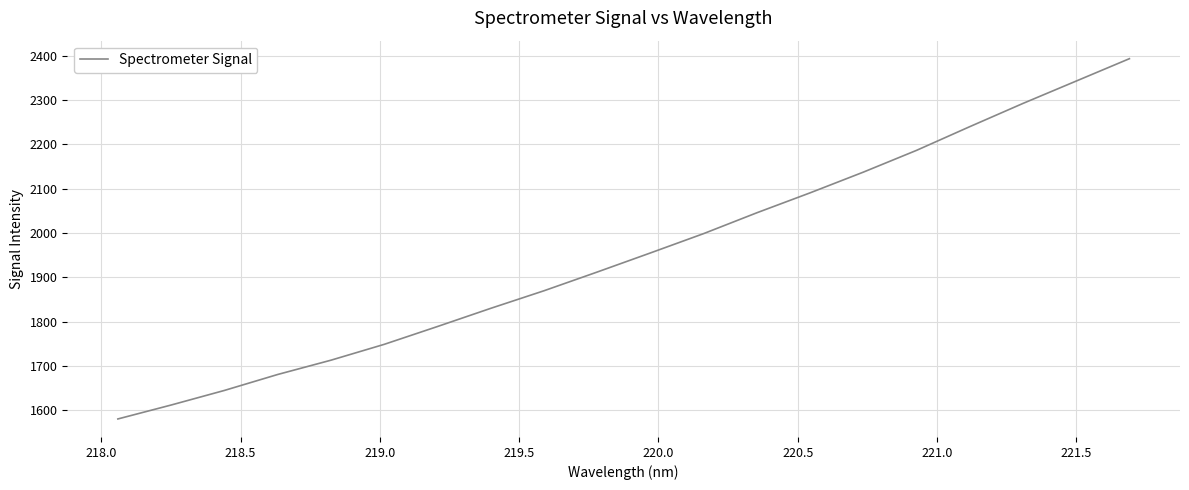

What is the maximum value shown in the chart?

2393.4